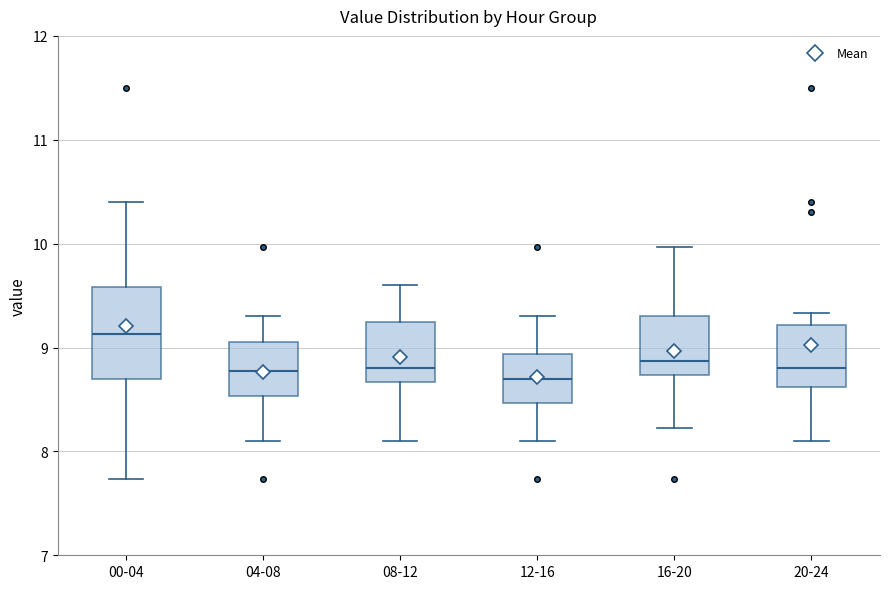

Comparing the boxes themselves (not the whiskers), which one is the tallest?

00-04